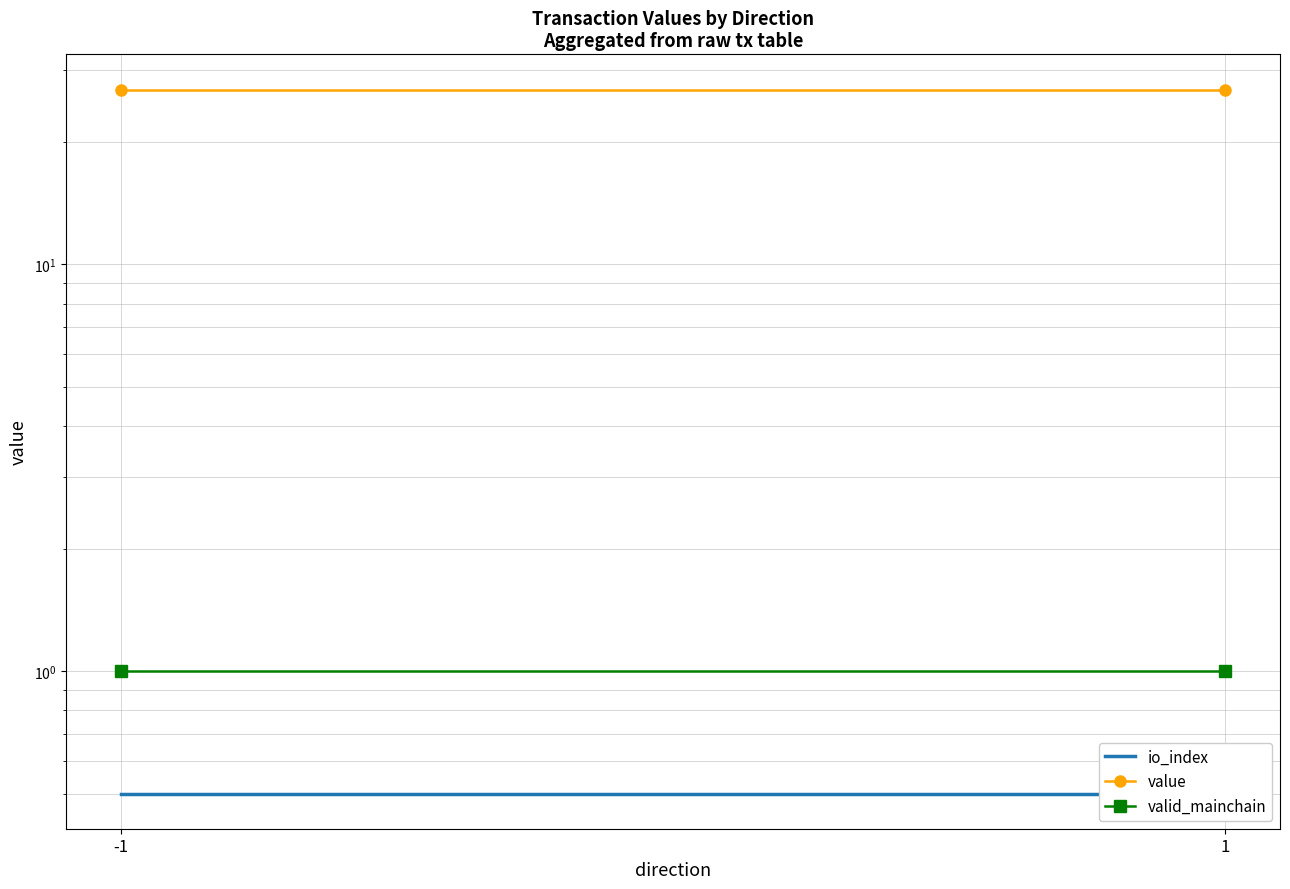

Count the number of data series in this chart.

3